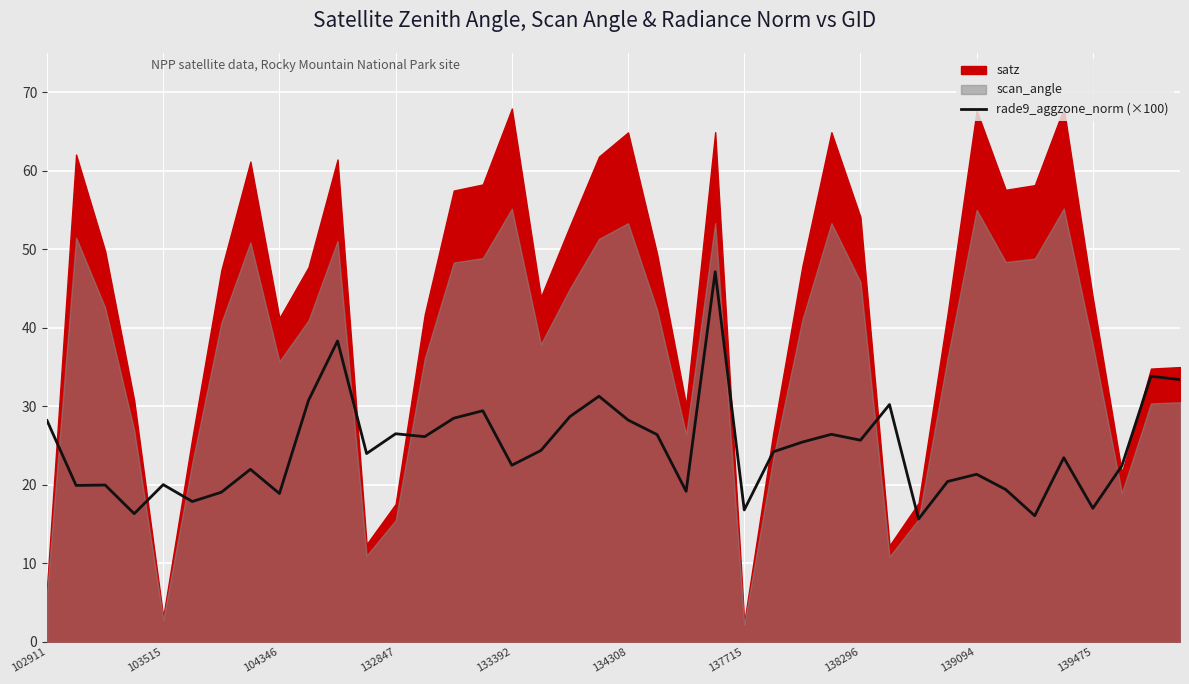

Does the chart display data point markers on the line(s)?

No